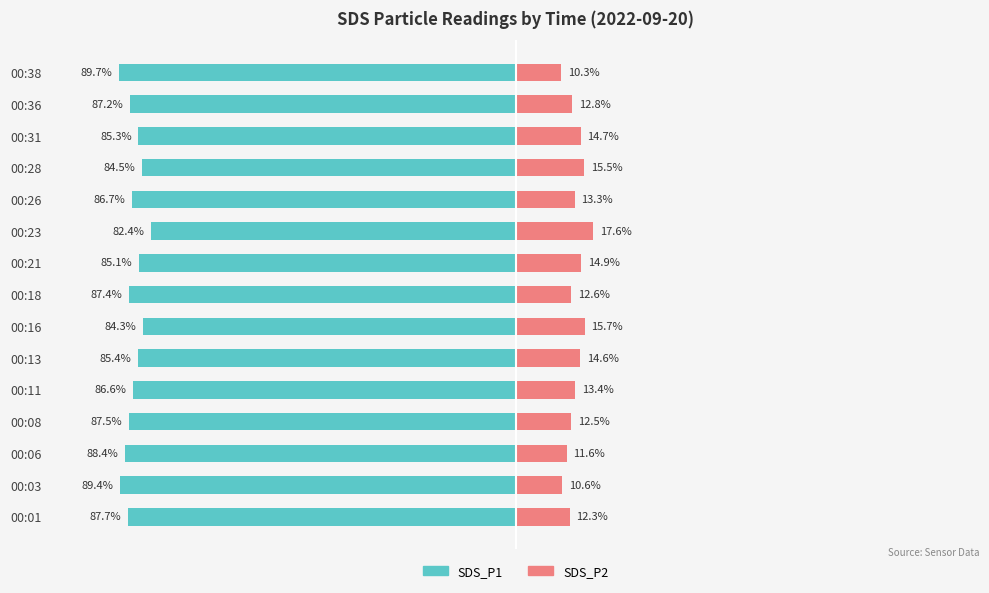

The value of SDS_P1 at 00:13 is -127.9. True or false?

False